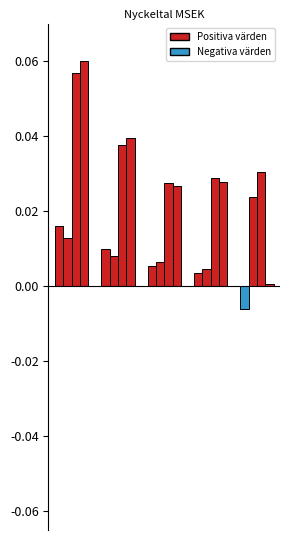

True or false: 2023 jan-mar has a value of 0.0 at 3.

False